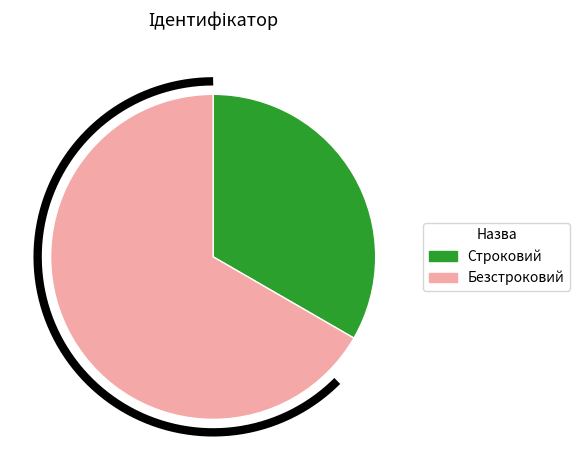

To the nearest percent, what percentage of the pie is Безстроковий?

67%